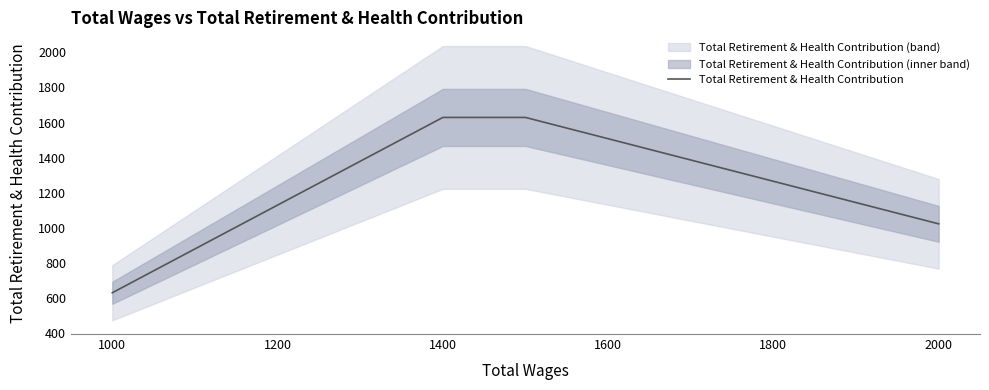

How many data points are less than 1022?

2